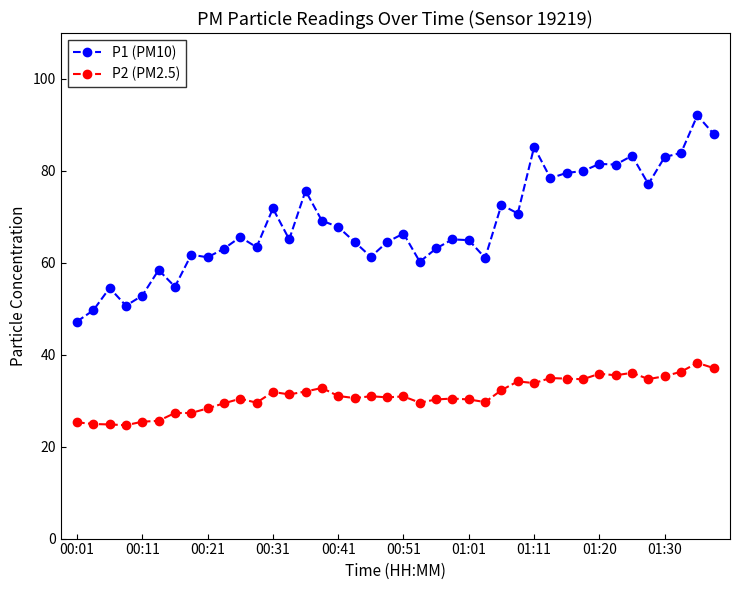

List the series in order of their overall mean, lowest first.

P2 (PM2.5), P1 (PM10)